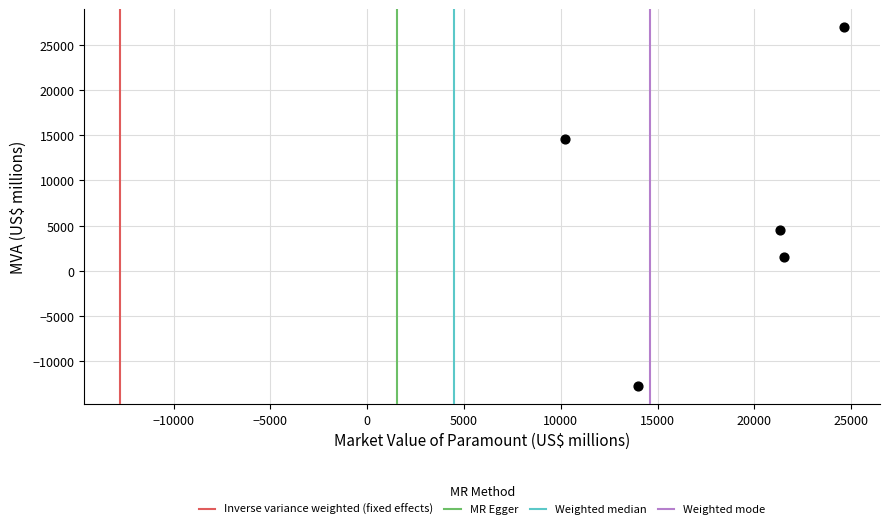

What is the range of X values (max minus min)?

14424